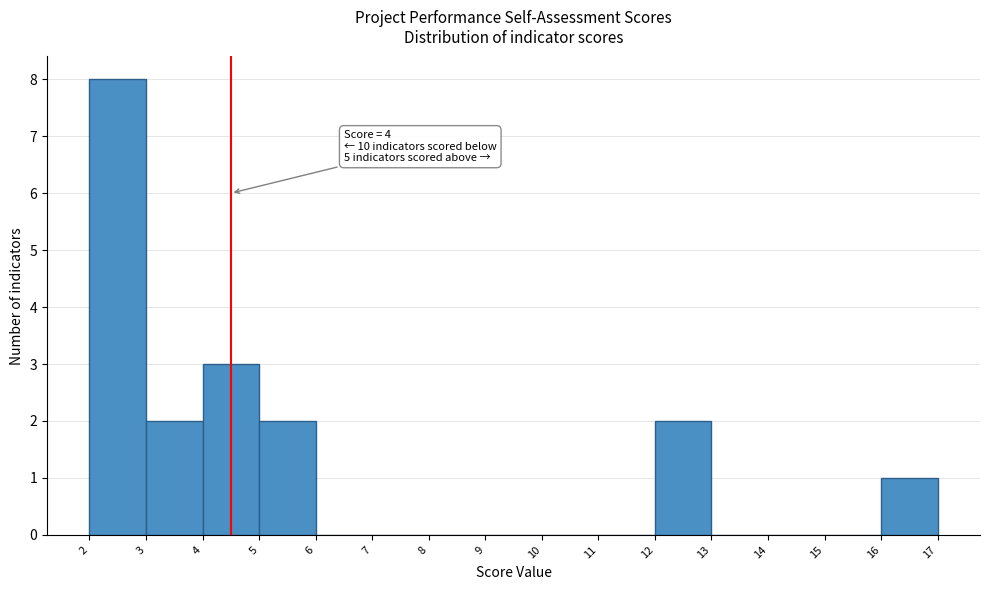

Reading left to right, what are all the values shown in this chart?

2=8	3=2	4=3	5=2	6=0	7=0	8=0	9=0	10=0	11=0	12=2	13=0	14=0	15=0	16=1